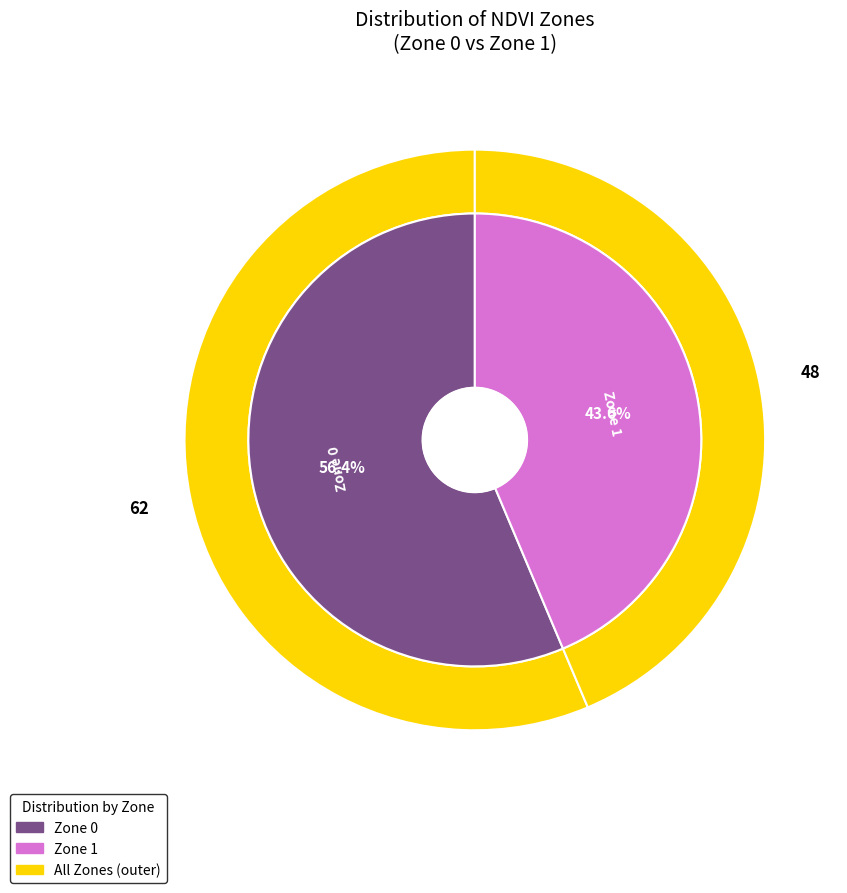

Combined, what portion of the pie is Zone 0 and Zone 1?

100.0%